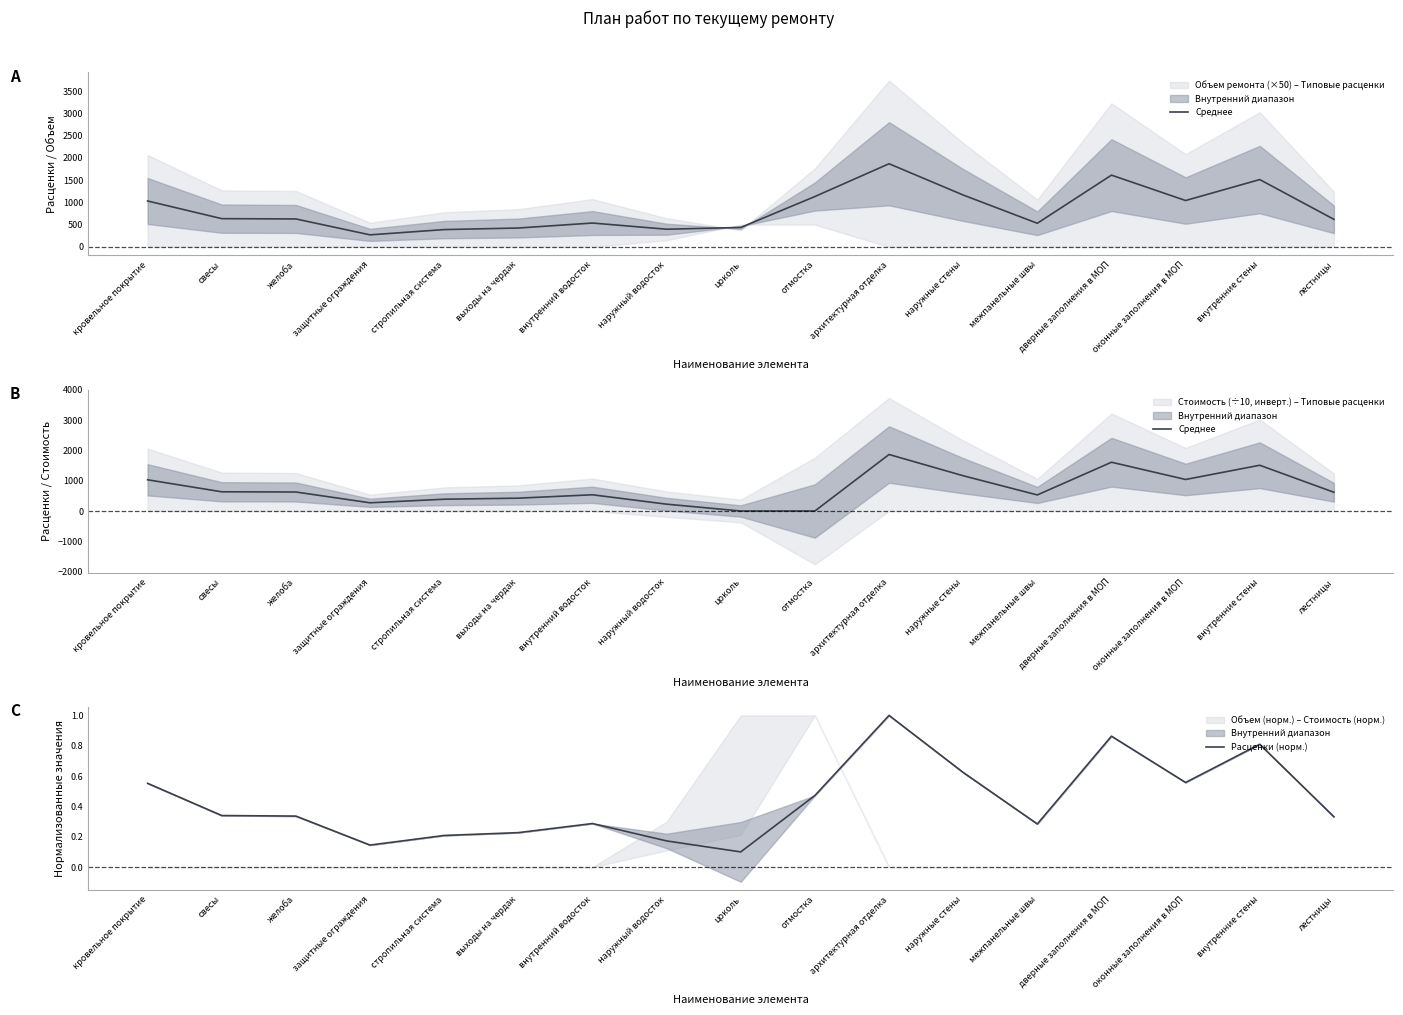

Reading right to left, transcribe all the data shown in this chart.

Среднее: лестницы=619.9	внутренние стены=1512.2	оконные заполнения в МОП=1041.8	дверные заполнения в МОП=1612.0	межпанельные швы=531.1	наружные стены=1165.5	архитектурная отделка=1867.5	отмостка=0.0	цоколь=0.0	наружный водосток=225.7	внутренний водосток=536.2	выходы на чердак=424.4	стропильная система=389.4	защитные ограждения=271.1	желоба=628.0	свесы=634.8	кровельное покрытие=1031.4
Расценки (норм.): лестницы=0.3	внутренние стены=0.8	оконные заполнения в МОП=0.6	дверные заполнения в МОП=0.9	межпанельные швы=0.3	наружные стены=0.6	архитектурная отделка=1.0	отмостка=0.5	цоколь=0.1	наружный водосток=0.2	внутренний водосток=0.3	выходы на чердак=0.2	стропильная система=0.2	защитные ограждения=0.1	желоба=0.3	свесы=0.3	кровельное покрытие=0.6